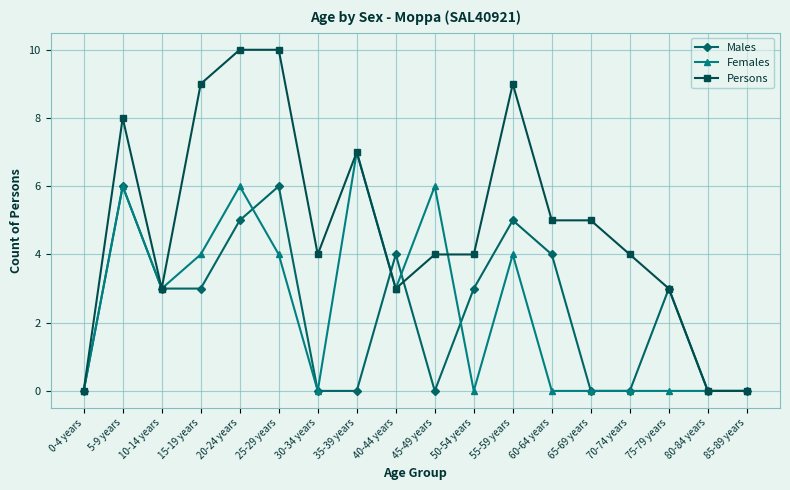

What is the difference between the highest and lowest values at 35-39 years?

7